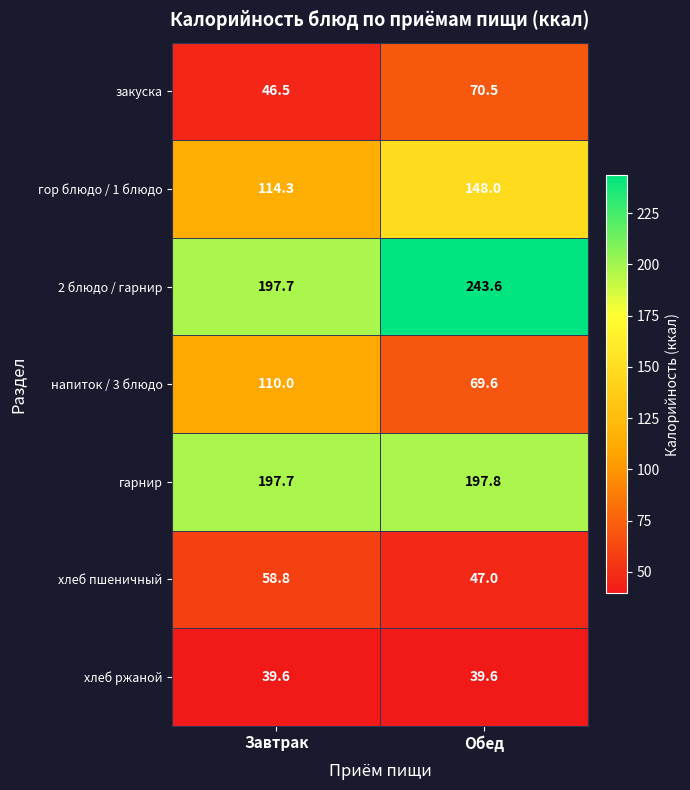

What is the total value across all series at Обед?

816.1